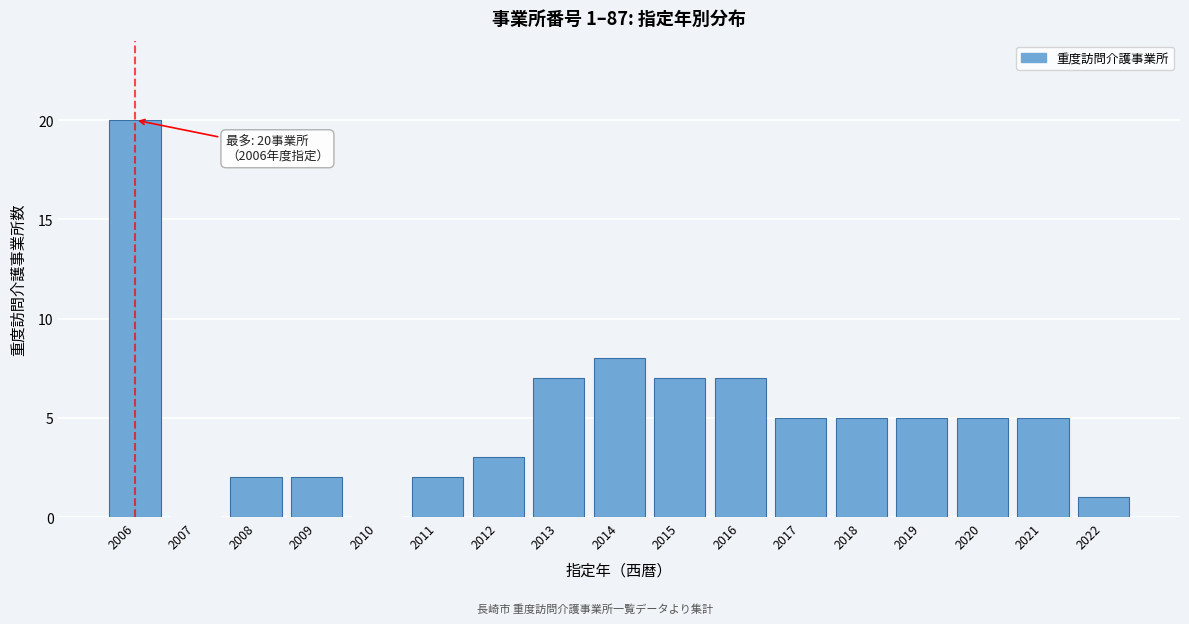

Reading left to right, transcribe all the data shown in this chart.

2006=20	2007=0	2008=2	2009=2	2010=0	2011=2	2012=3	2013=7	2014=8	2015=7	2016=7	2017=5	2018=5	2019=5	2020=5	2021=5	2022=1